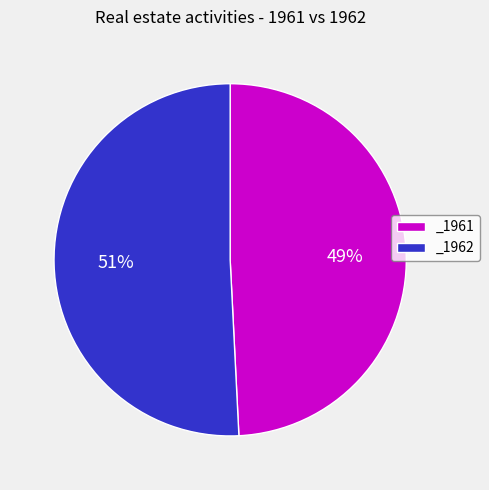

Rank the categories by value from lowest to highest.

_1961, _1962